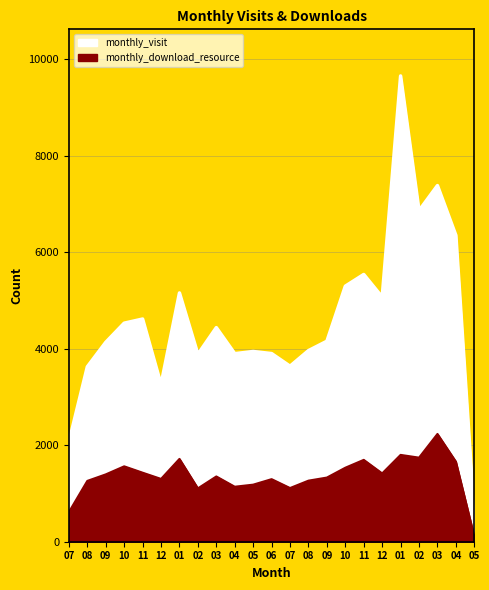

At which label does monthly_download_resource reach its peak?

03